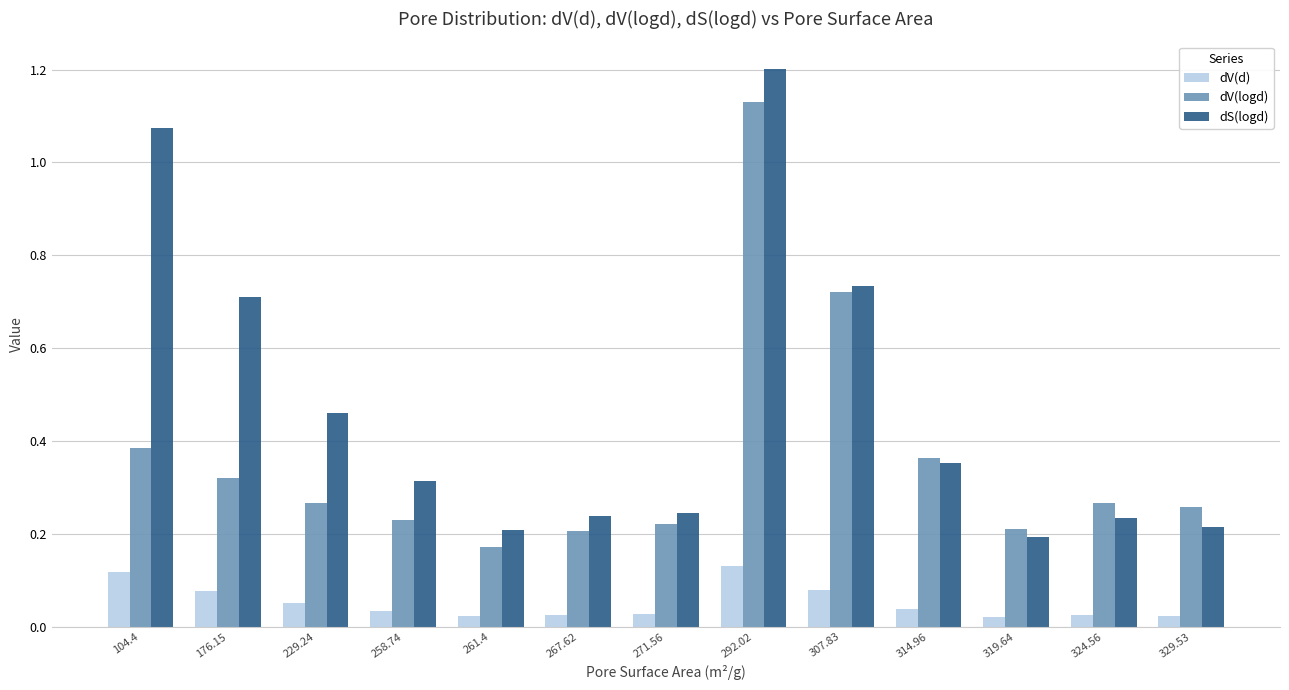

The value of dS(logd) at 258.74 is 0.5. True or false?

False